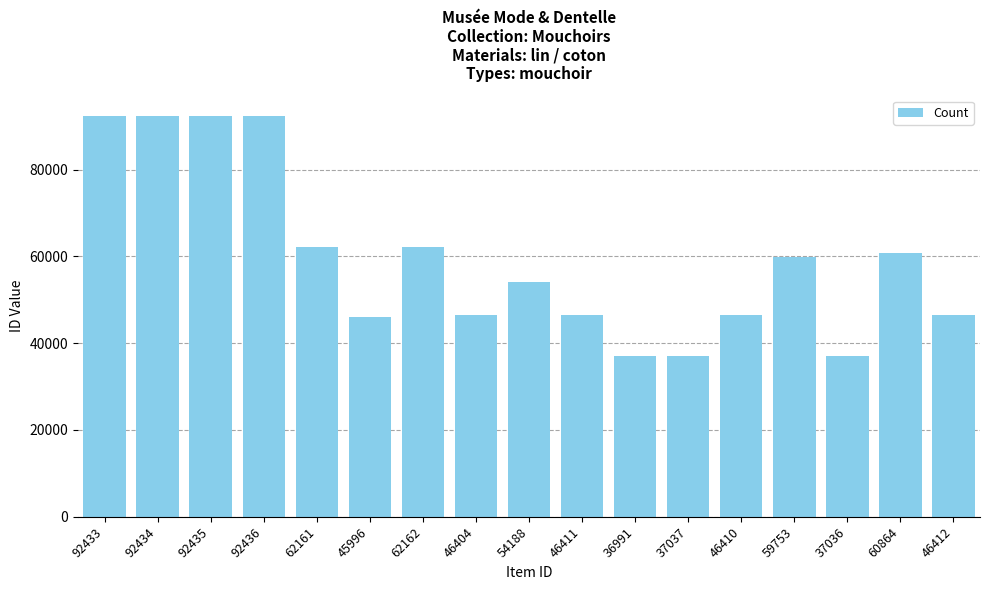

True or false: the data shows 11483 at 37037.

False